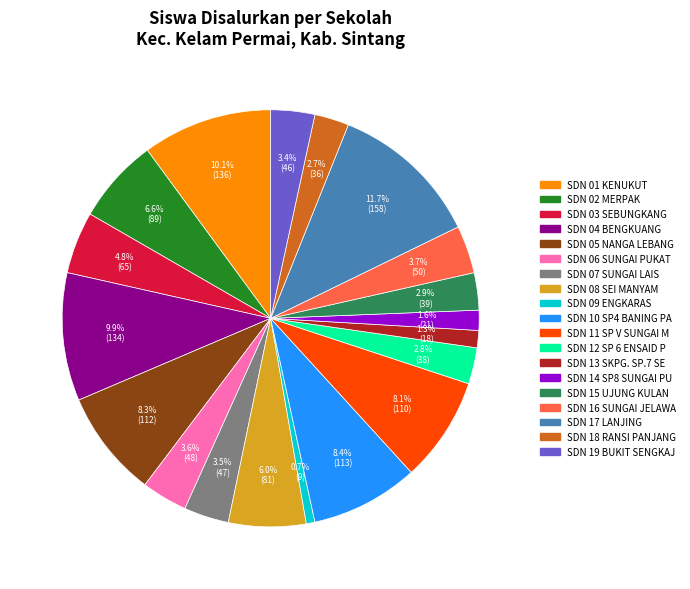

Does any single category account for the majority?

No